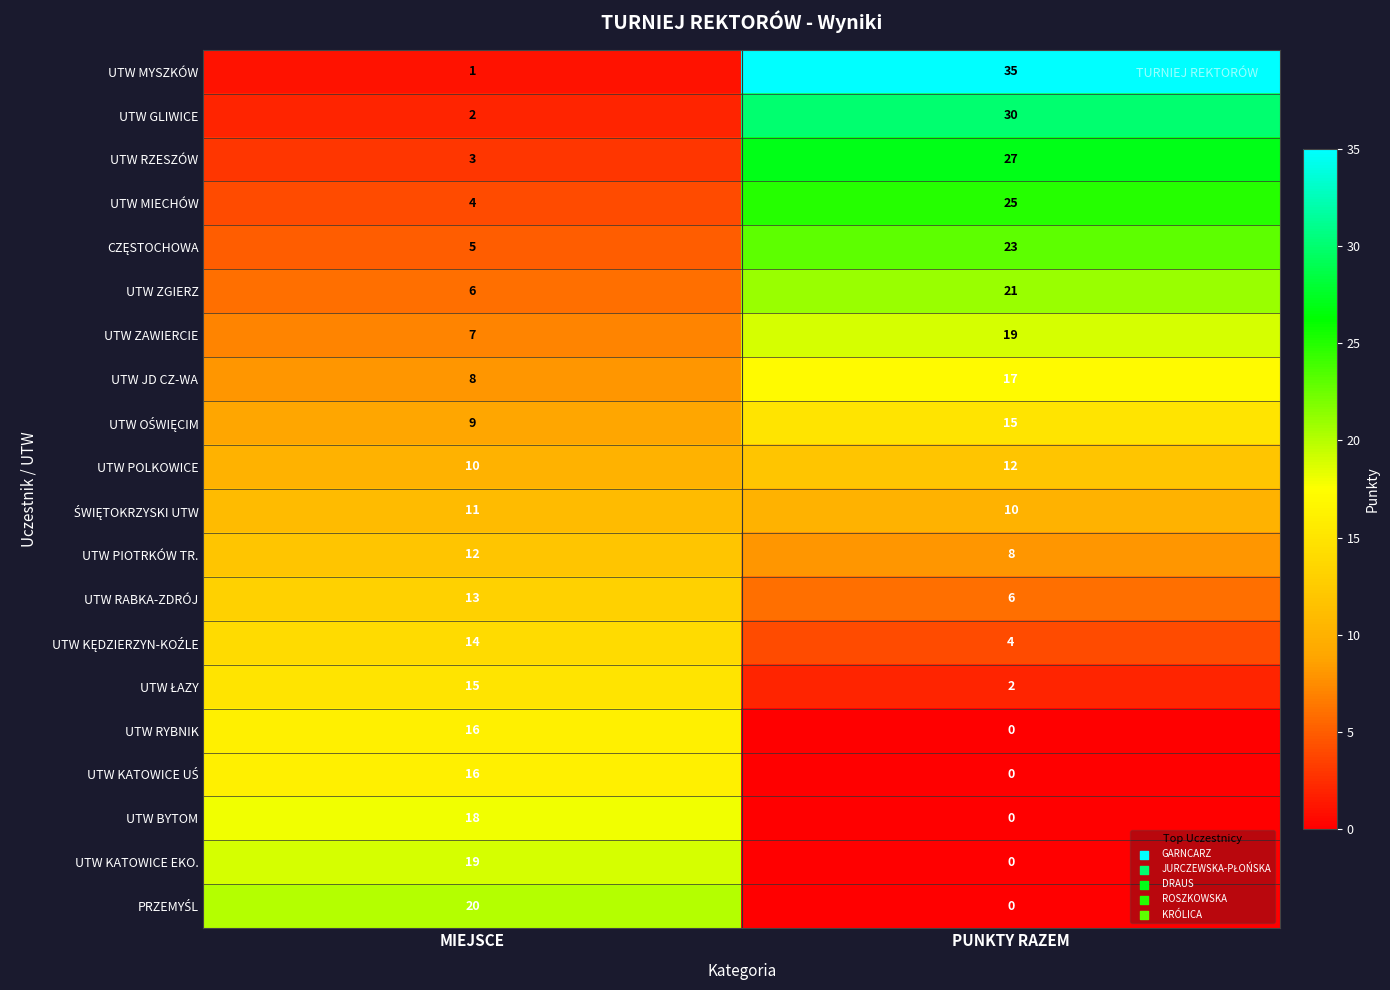

What is the sum of the UTW KATOWICE EKO. values at MIEJSCE and PUNKTY RAZEM?

19